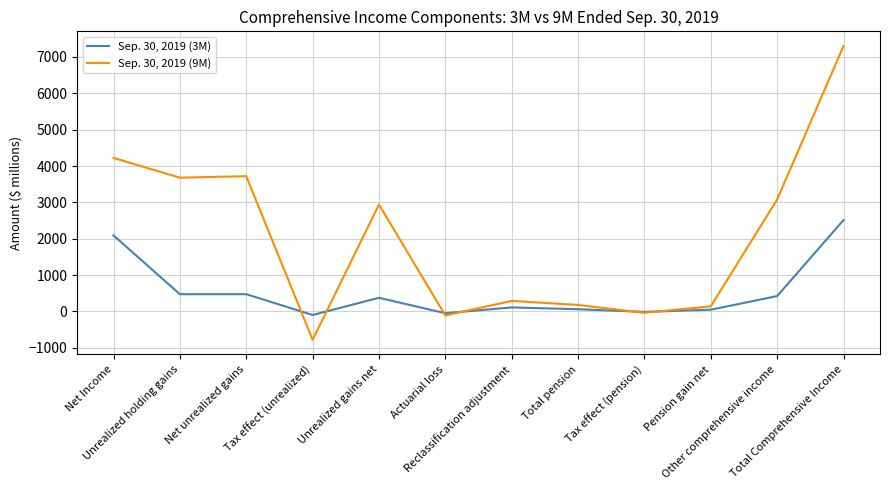

Rank the series by their maximum value, from highest to lowest.

Sep. 30, 2019 (9M), Sep. 30, 2019 (3M)